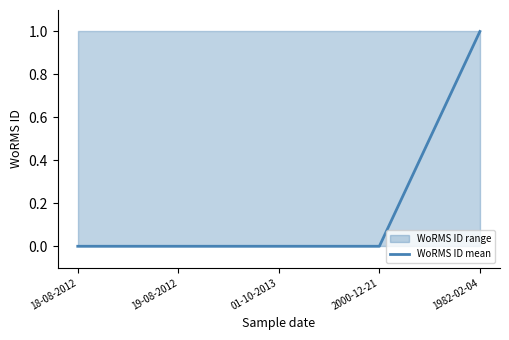

Rank the categories by value from highest to lowest.

1982-02-04, 18-08-2012, 19-08-2012, 01-10-2013, 2000-12-21